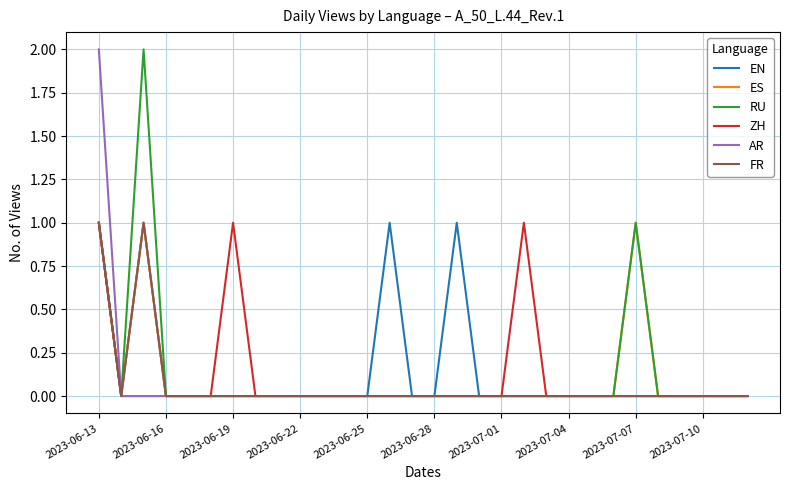

Which series has the largest total across all categories?

EN